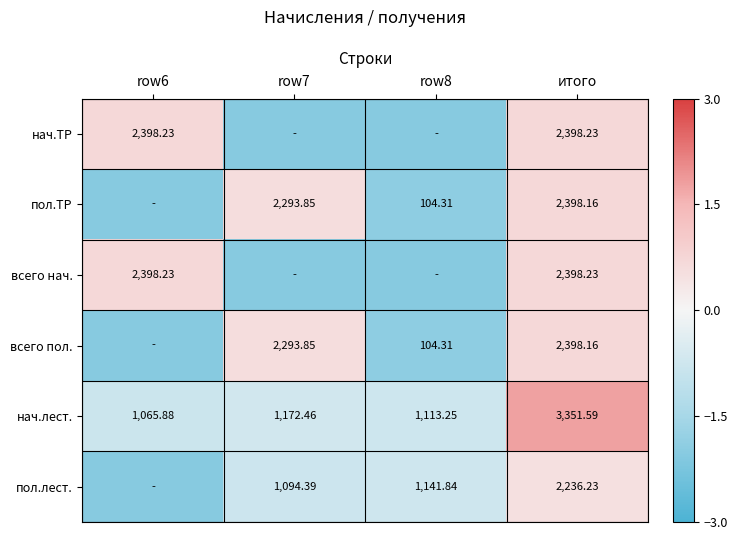

Is the value of всего нач. at итого greater than the value of всего пол. at row7?

Yes